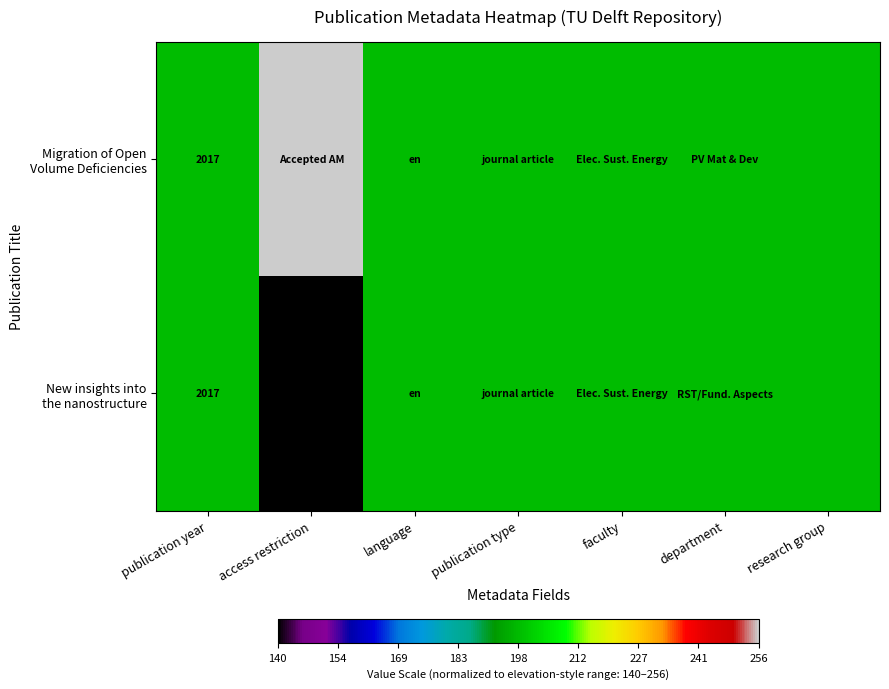

What is the difference between the maximum and minimum values in the New insights into the nanostructure series?

58